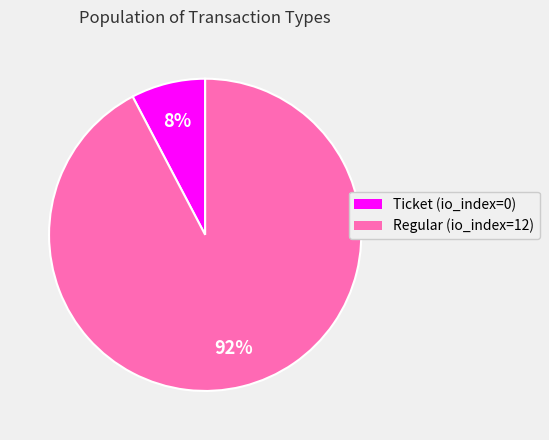

Rank the categories by value from lowest to highest.

Ticket (io_index=0), Regular (io_index=12)